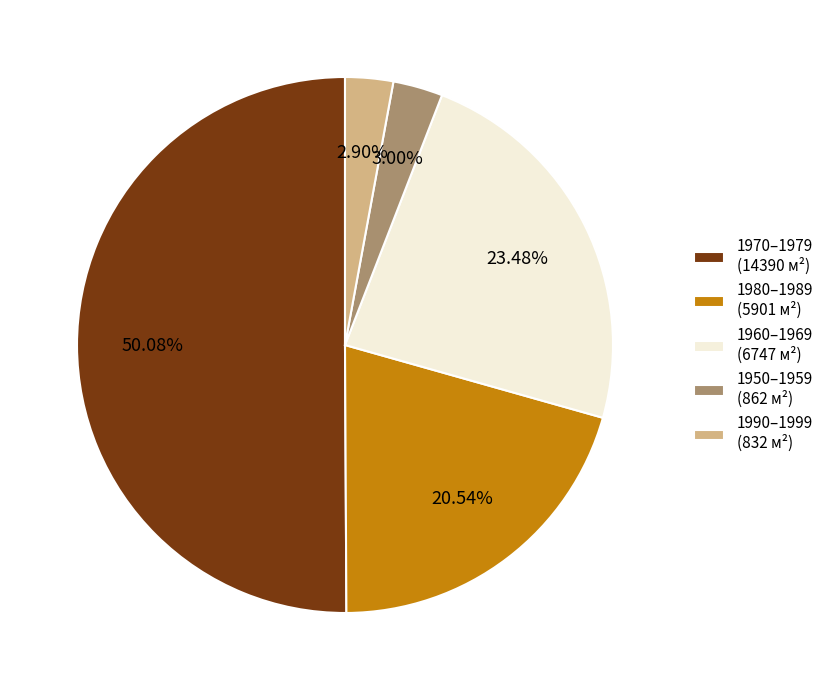

What is the majority slice?

1970–1979 (14390 м²)